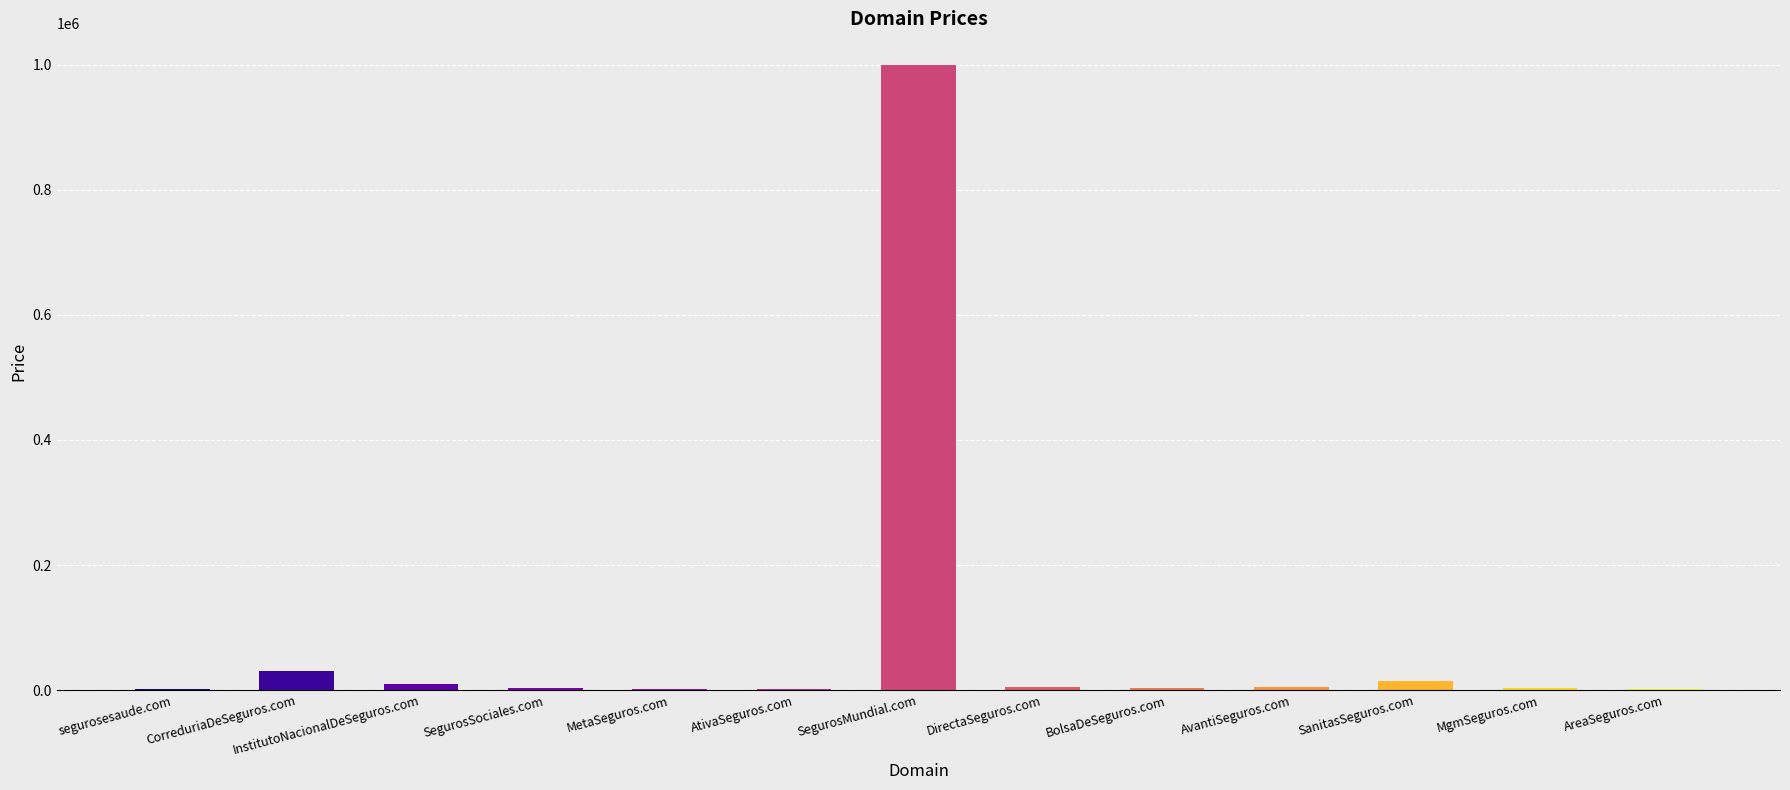

Which has a higher value, segurosesaude.com or SegurosMundial.com?

SegurosMundial.com